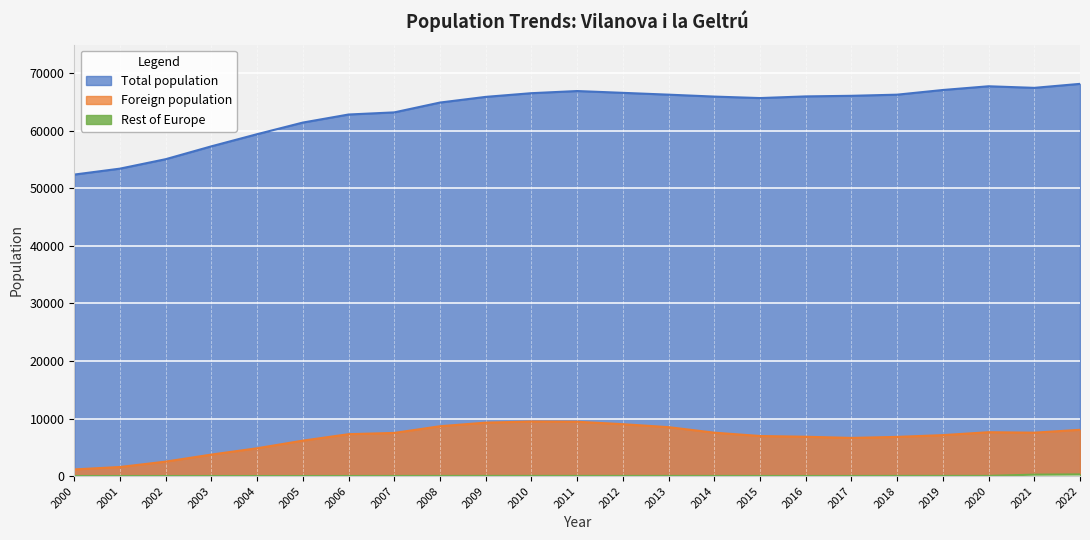

What value does the Rest of Europe series have at 2007?

19